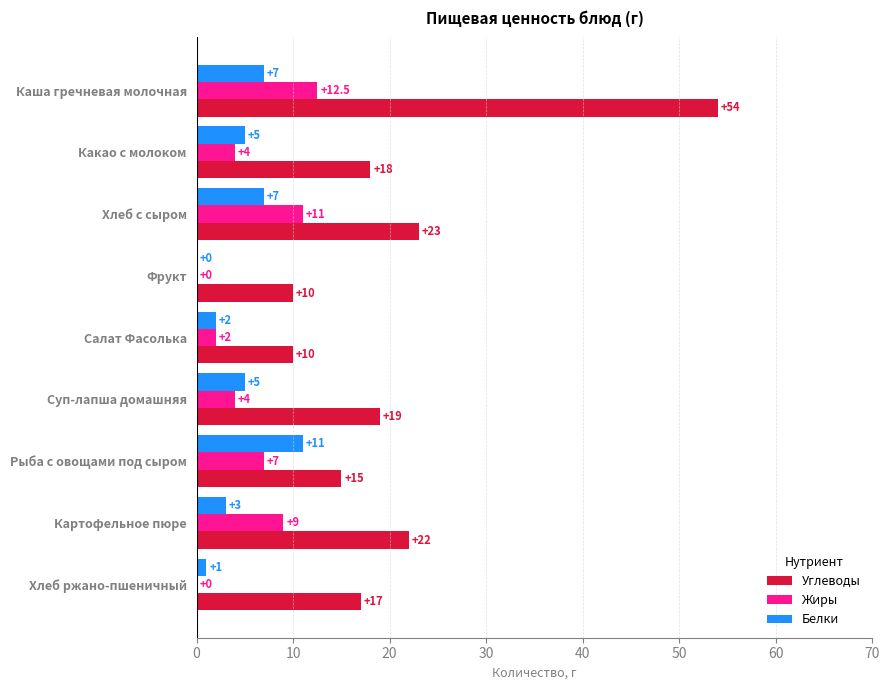

What is the sum of all Белки values?

41.0